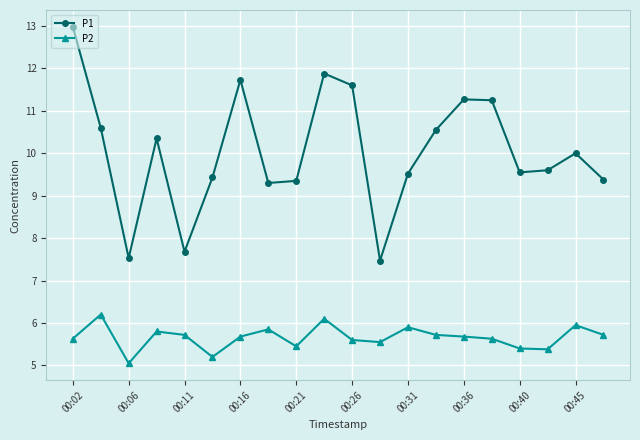

Count the number of categories in the chart.

20